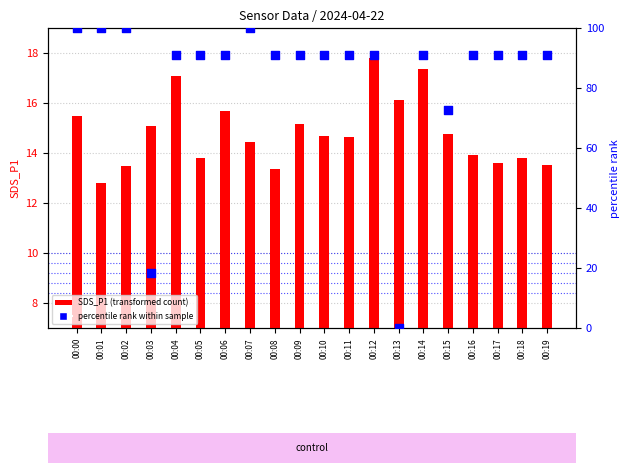

Which series has the largest total across all categories?

percentile rank within sample